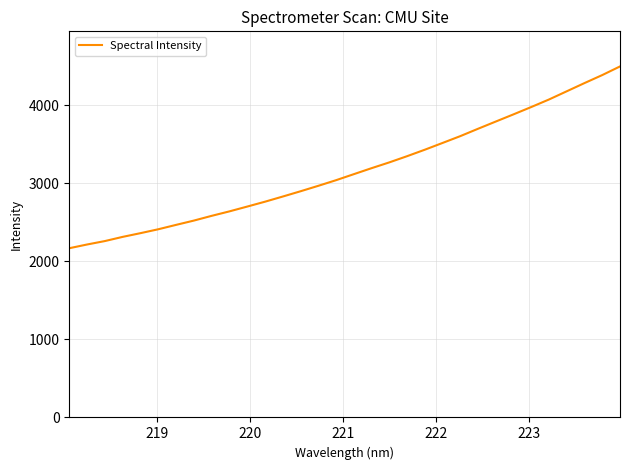

What is the sum of all values?

101384.1